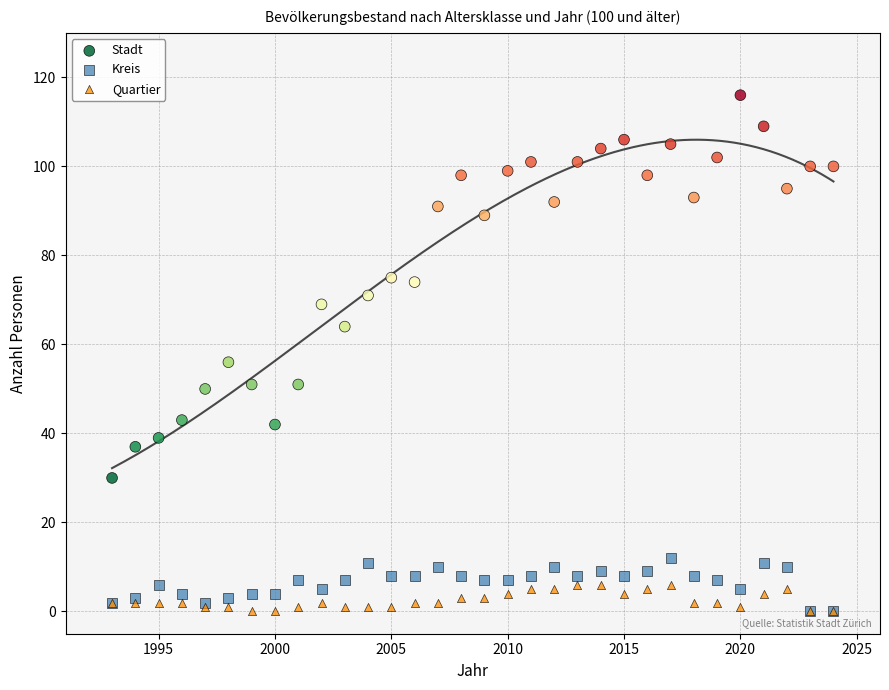

Across all series, what Y value is closest to 58?

56